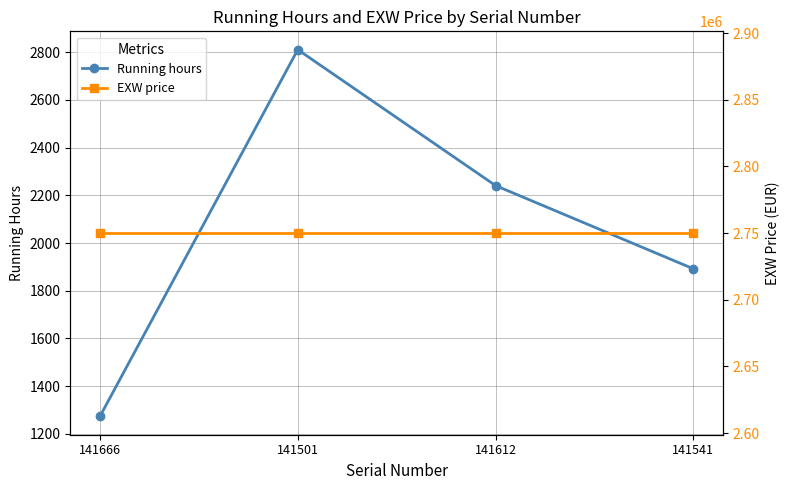

Which series has the largest range (max minus min)?

Running hours